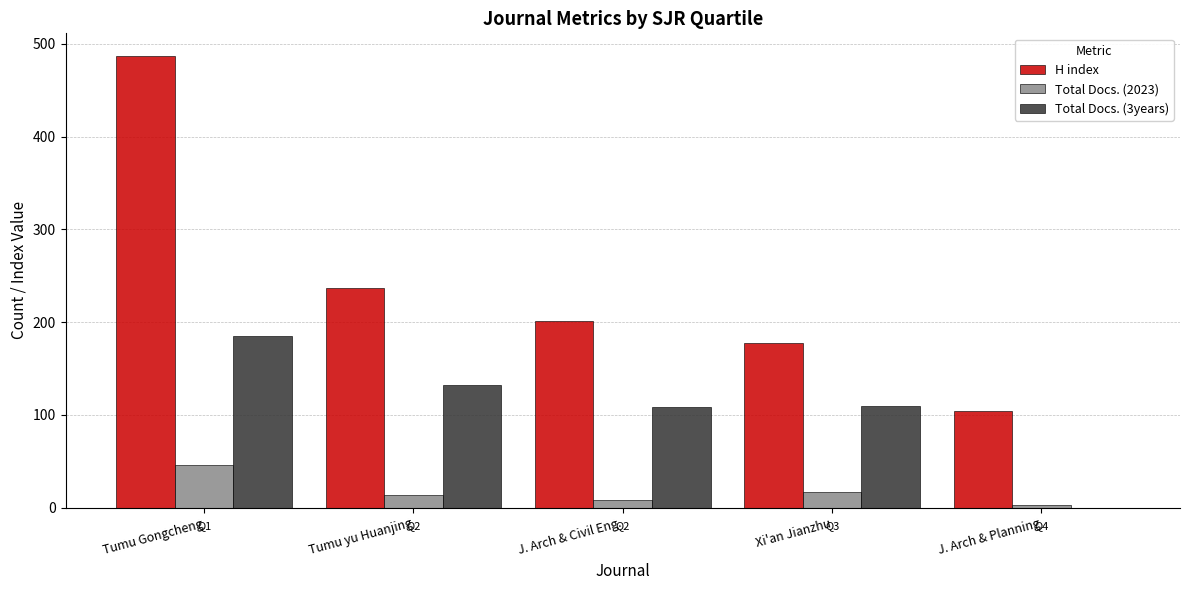

What is the sum of all H index values?

1207